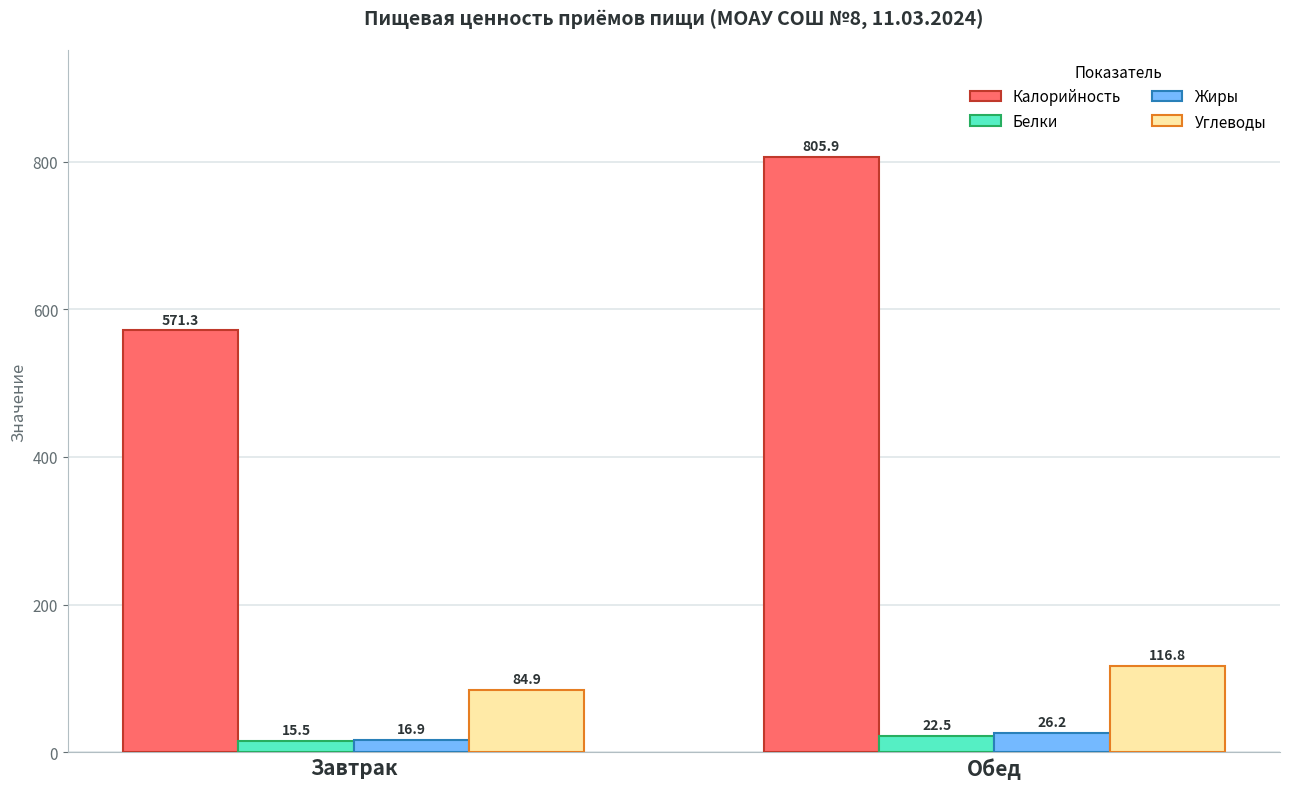

The value of Калорийность at Завтрак is 934.3. True or false?

False